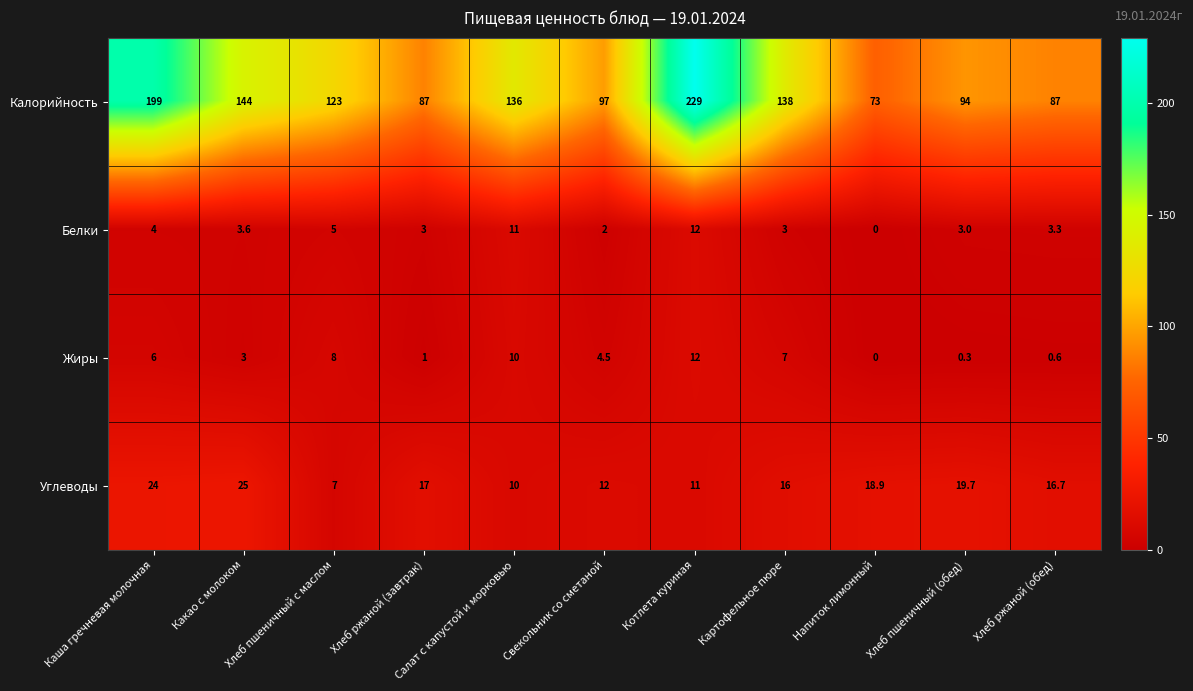

How many data points in Жиры are less than 4?

5